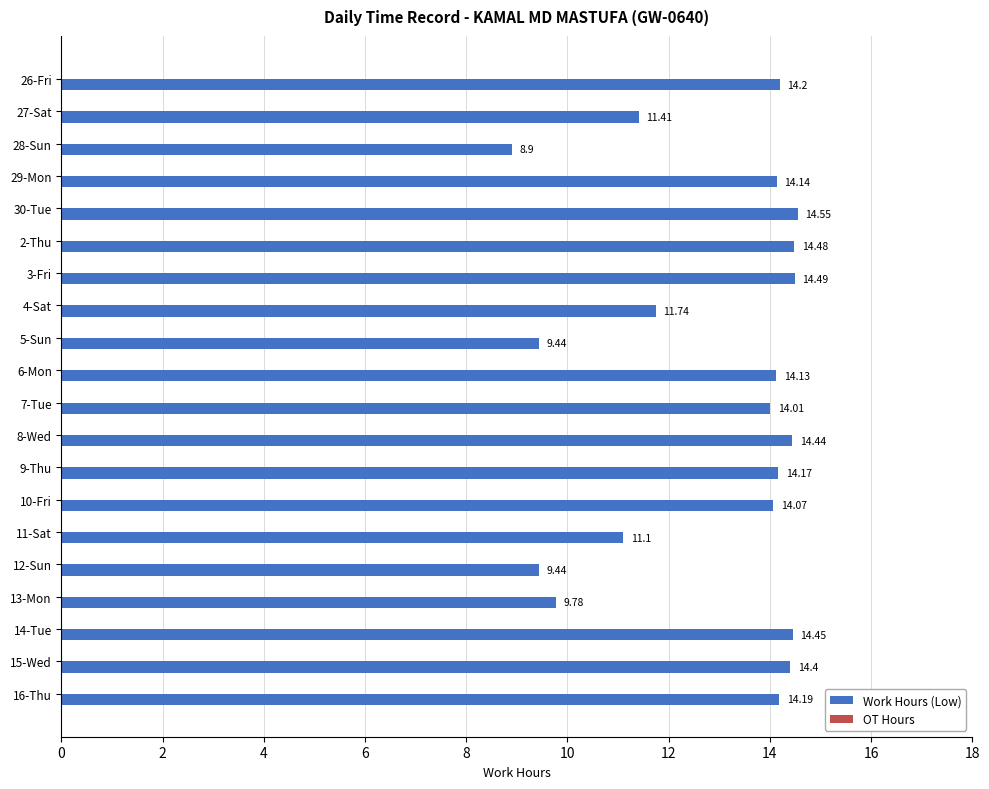

What is the sum of all values?

257.5